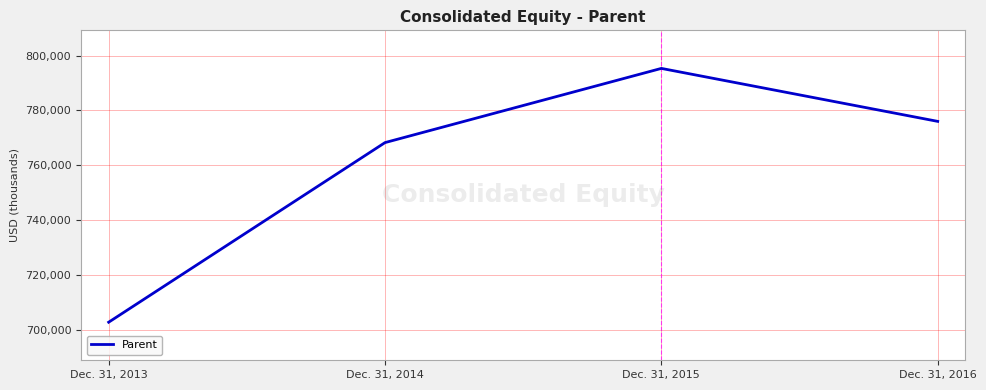

What is the difference between the second highest and second lowest values?

7744